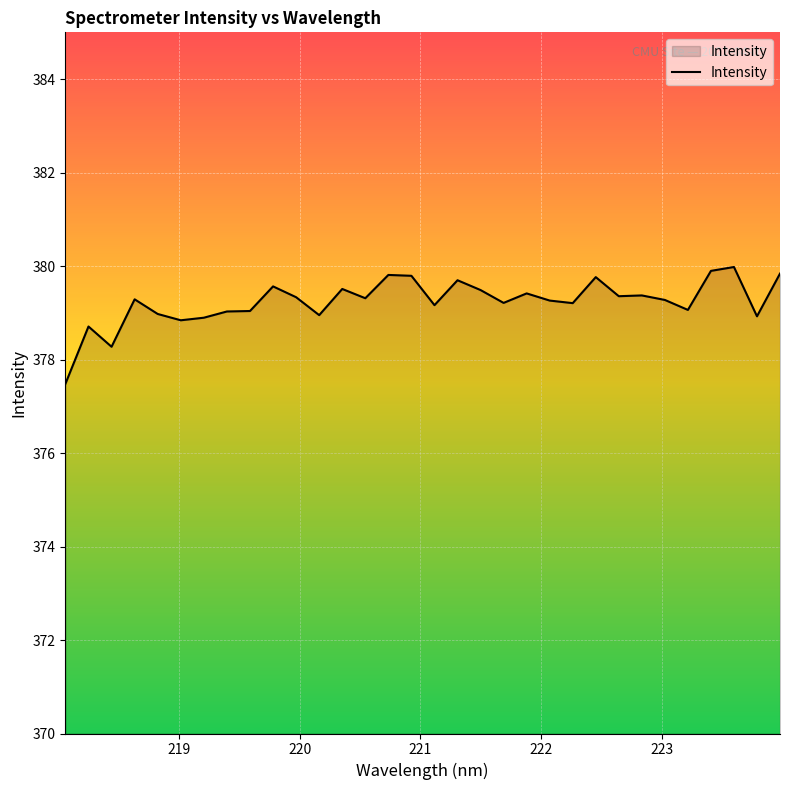

What is the difference between the maximum and minimum values?

2.5